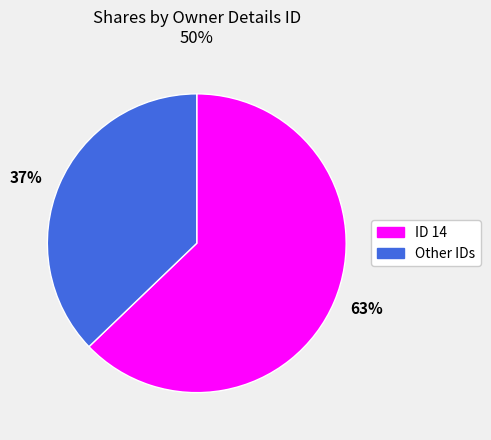

To the nearest percent, what percentage of the pie is ID 14?

63%